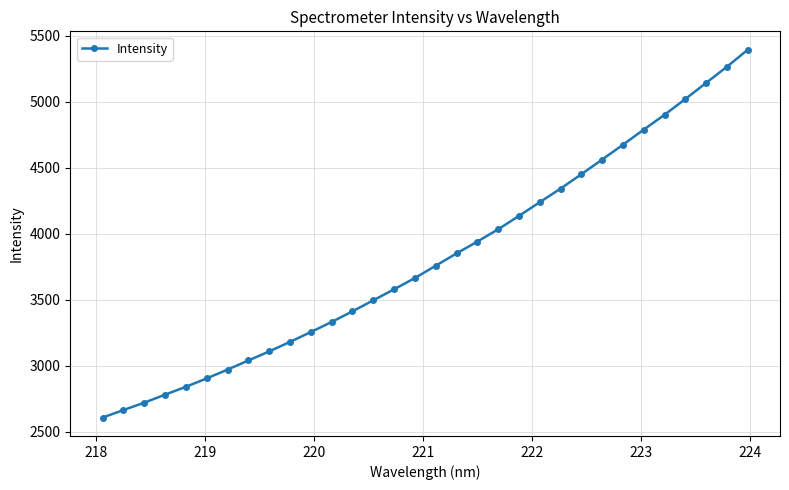

What is the value of the 10th point from the left?

3179.8